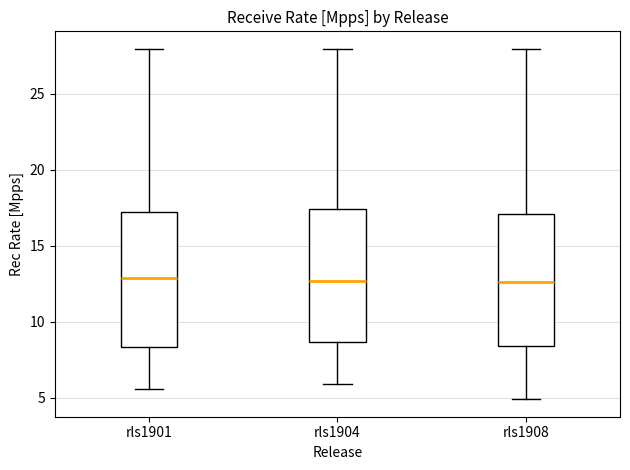

Where is the lower edge of the box for rls1901 on the y-axis? The values are not printed on the chart, so give them approximately, as read against the axis.

8.5